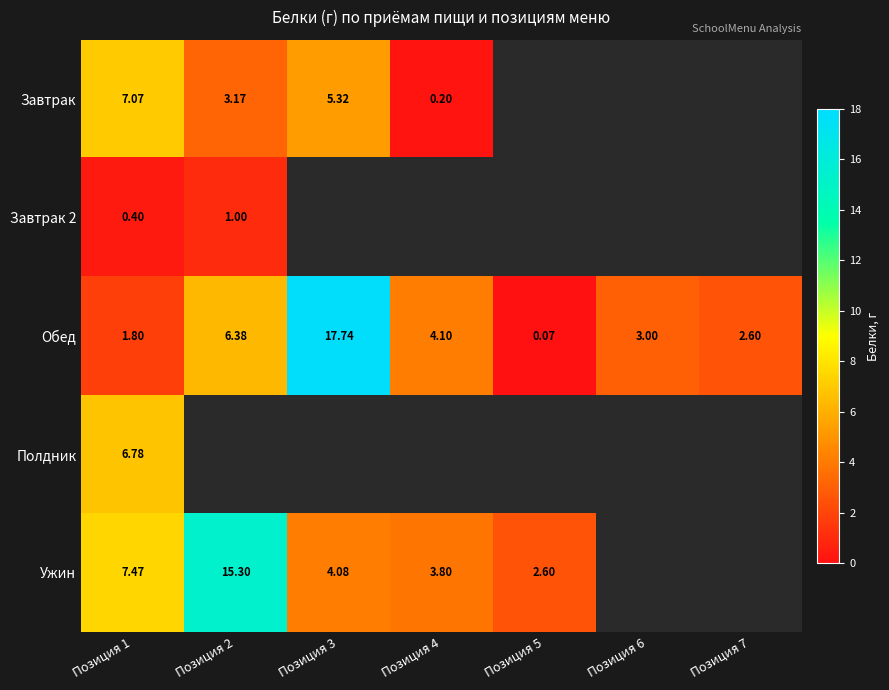

What is the spread (max minus min) of values at Позиция 2?

14.3